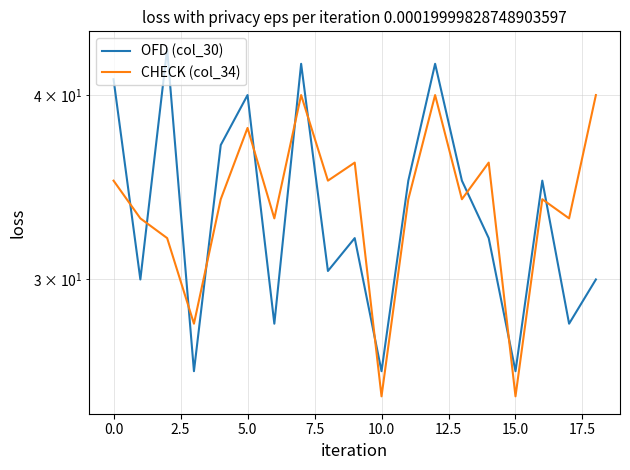

Which category has the lowest value across all series?

10